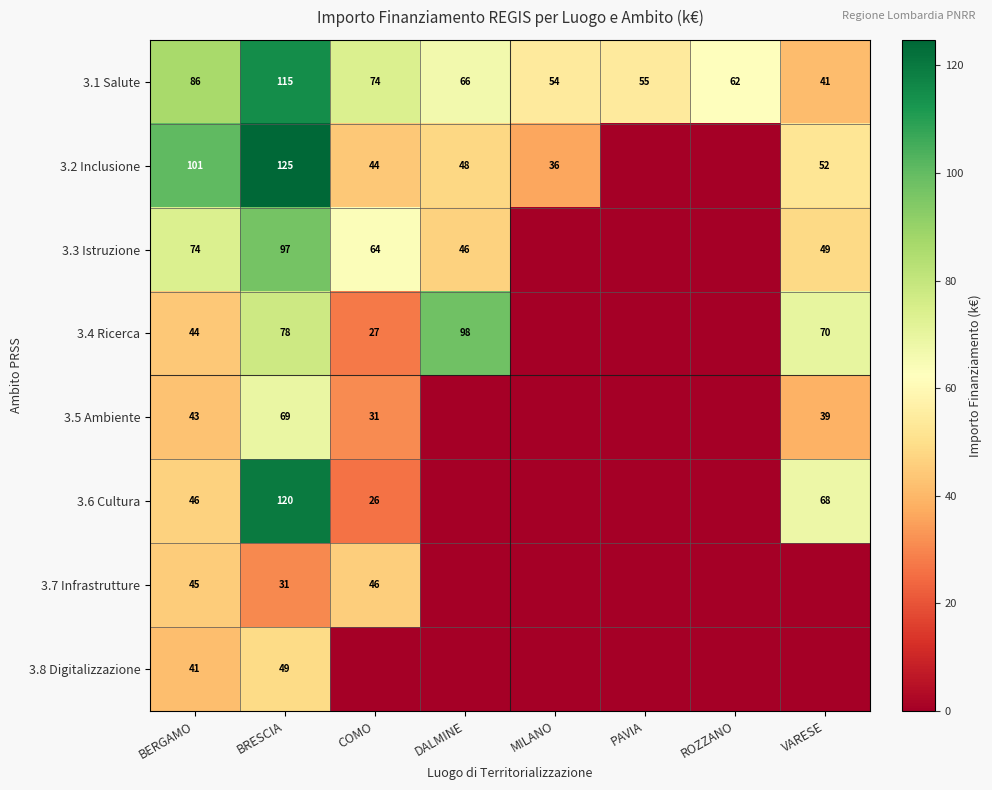

At which label does 3.1 Salute reach its peak?

BRESCIA